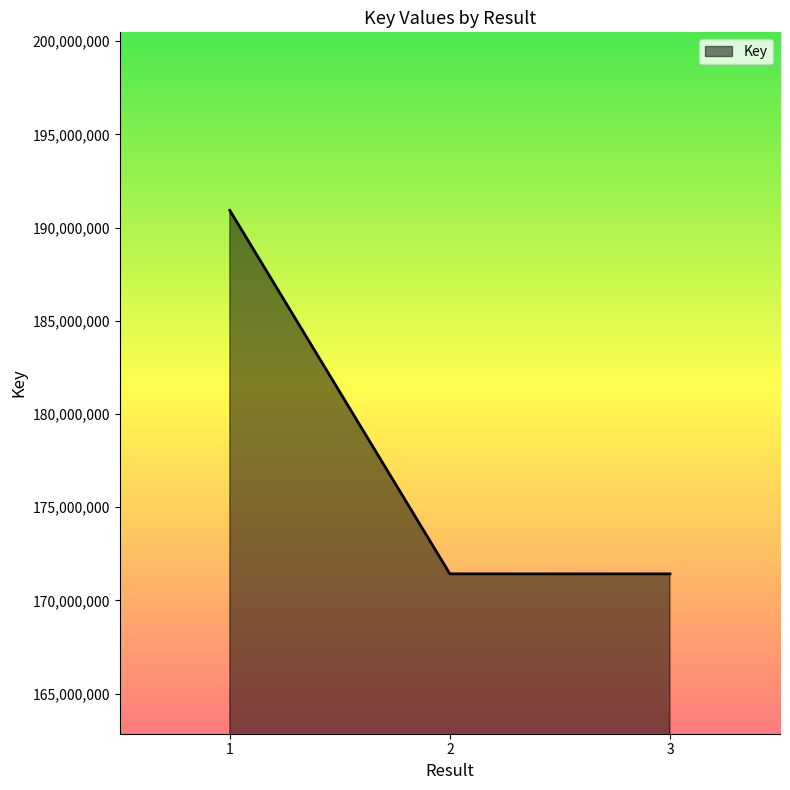

Approximately how many times larger is the value at 3 compared to 1?

0.9